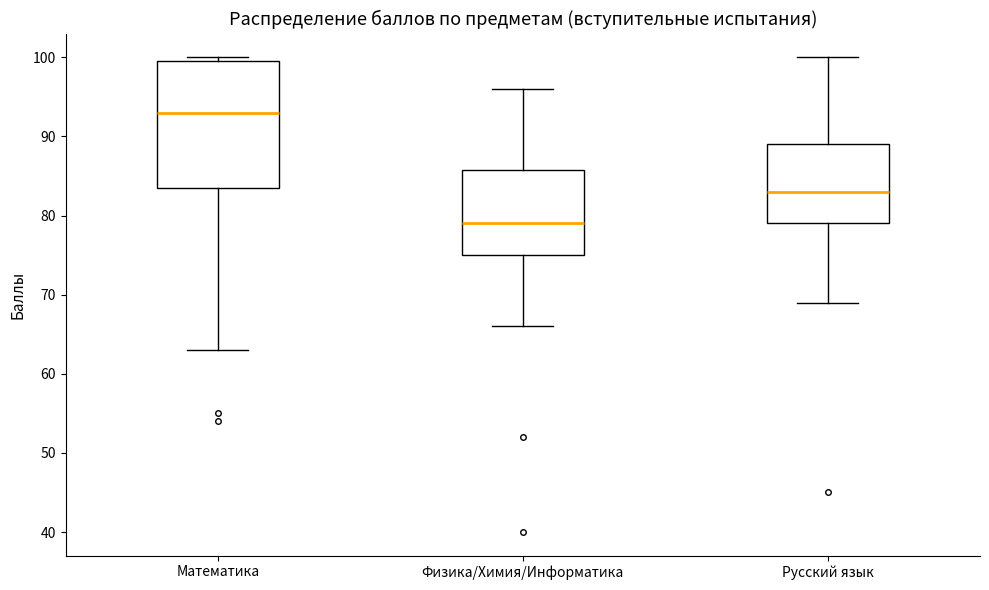

Which box's median line is the highest?

Математика